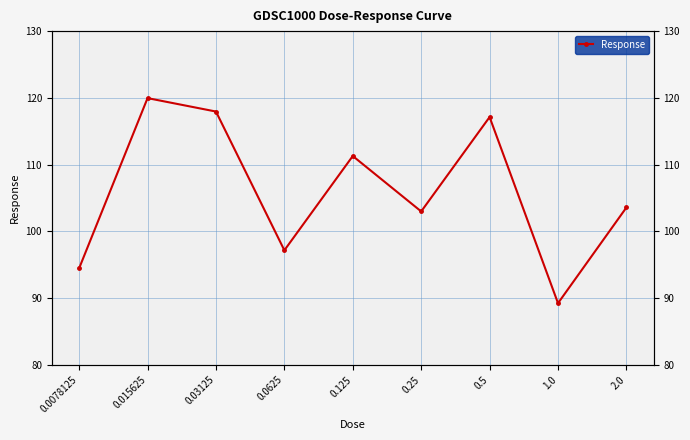

How many data points are above 103?

5